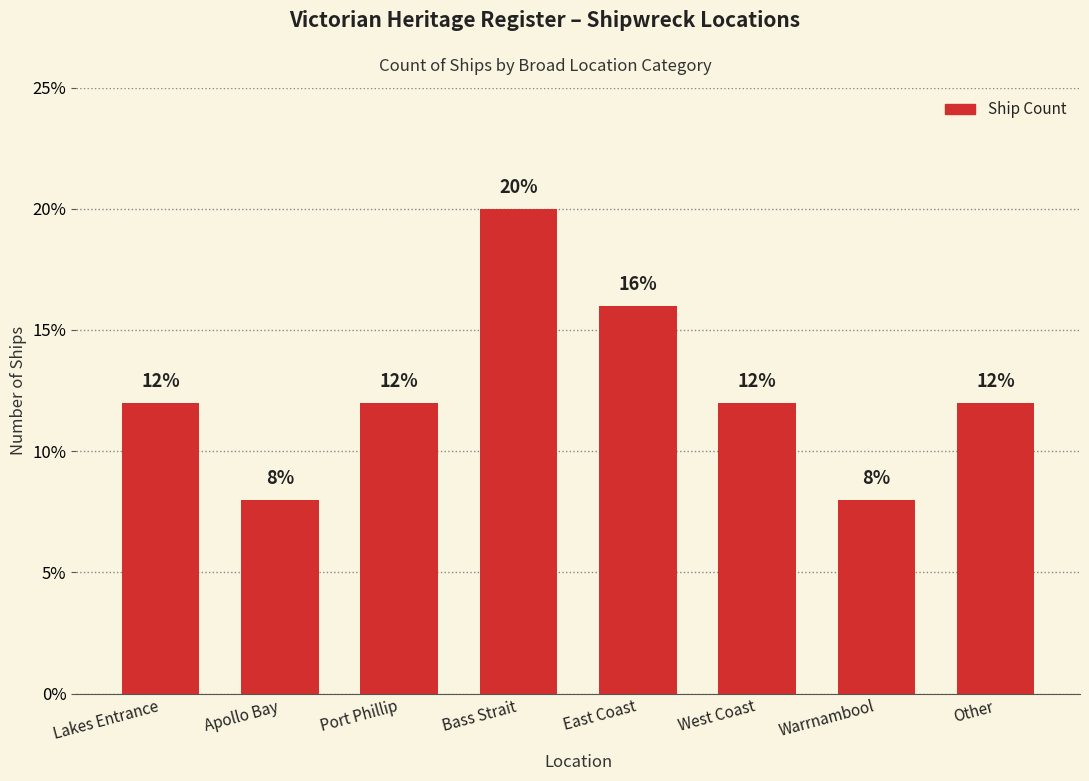

What is the greatest value displayed?

20